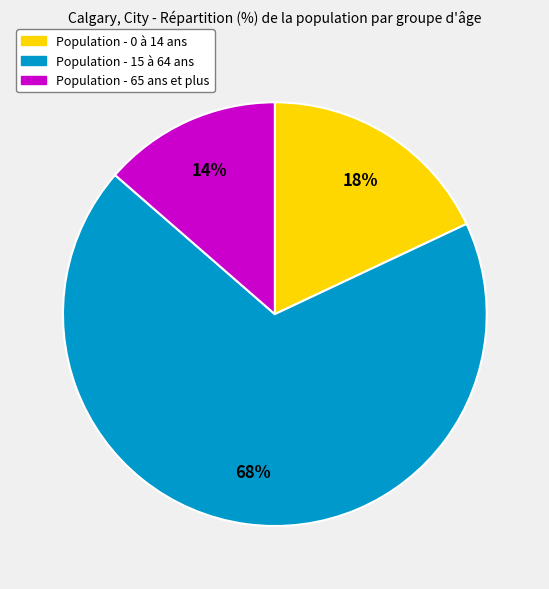

To the nearest percent, what is the average slice percentage?

33%